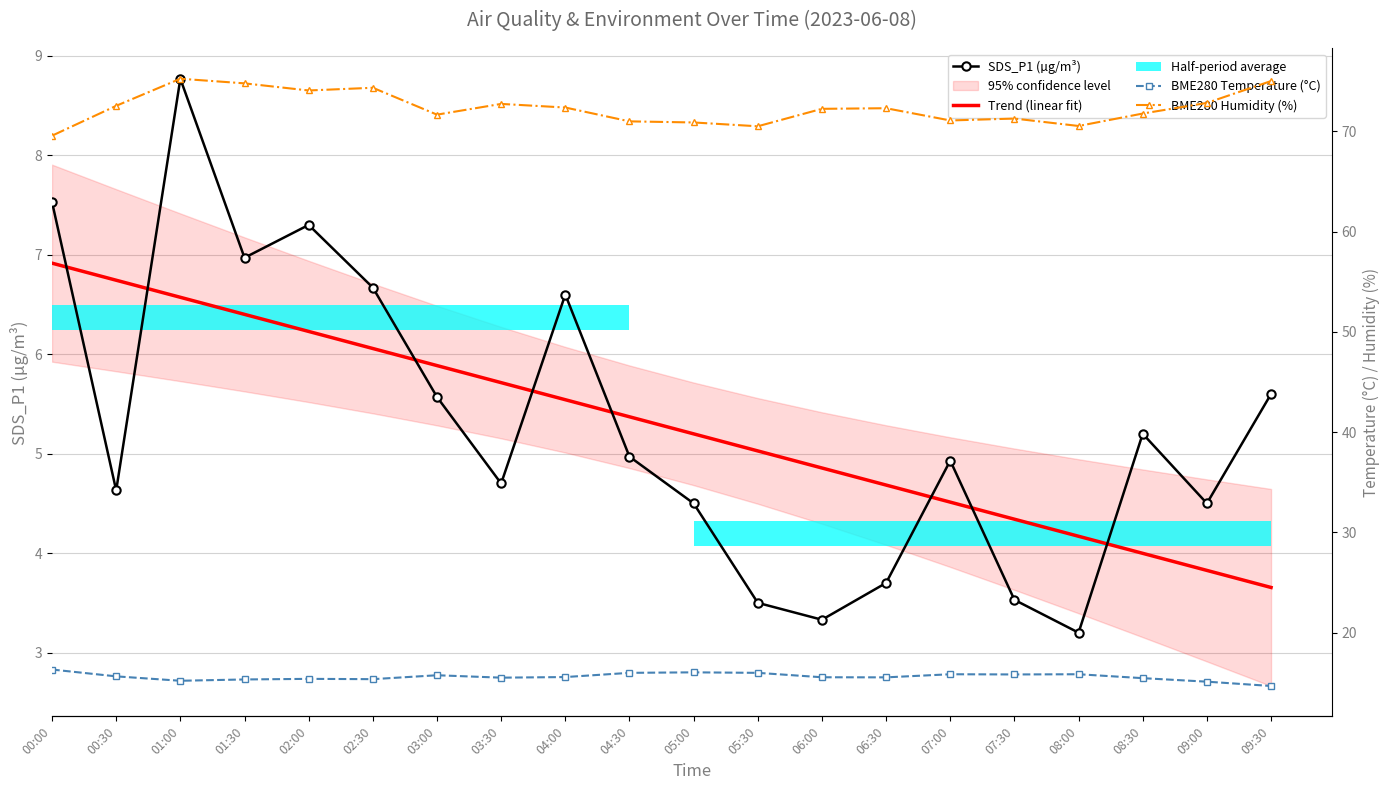

What is the total value across all series at 06:00?

91.1